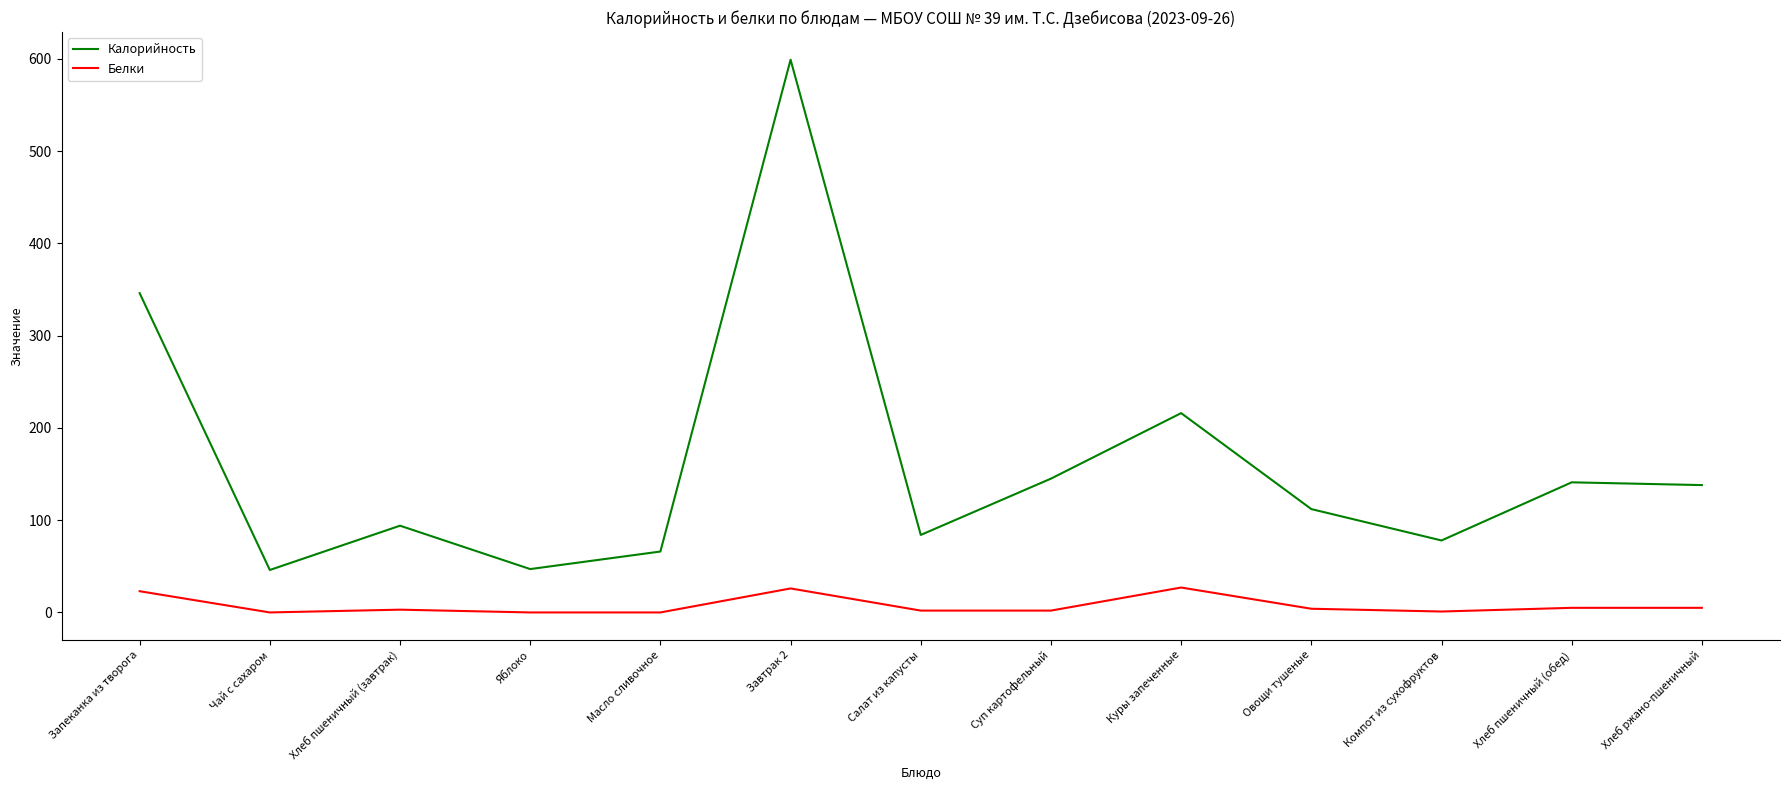

Rank the series by their average value, from lowest to highest.

Белки, Калорийность